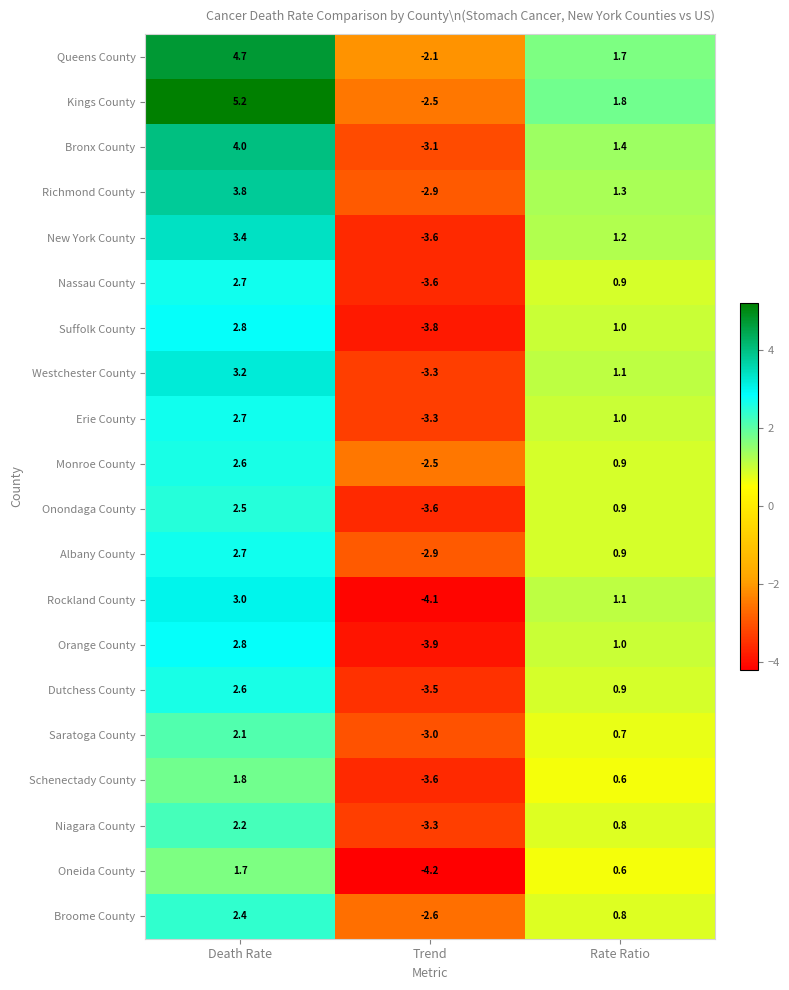

At which label is Queens County closest to 1?

Rate Ratio